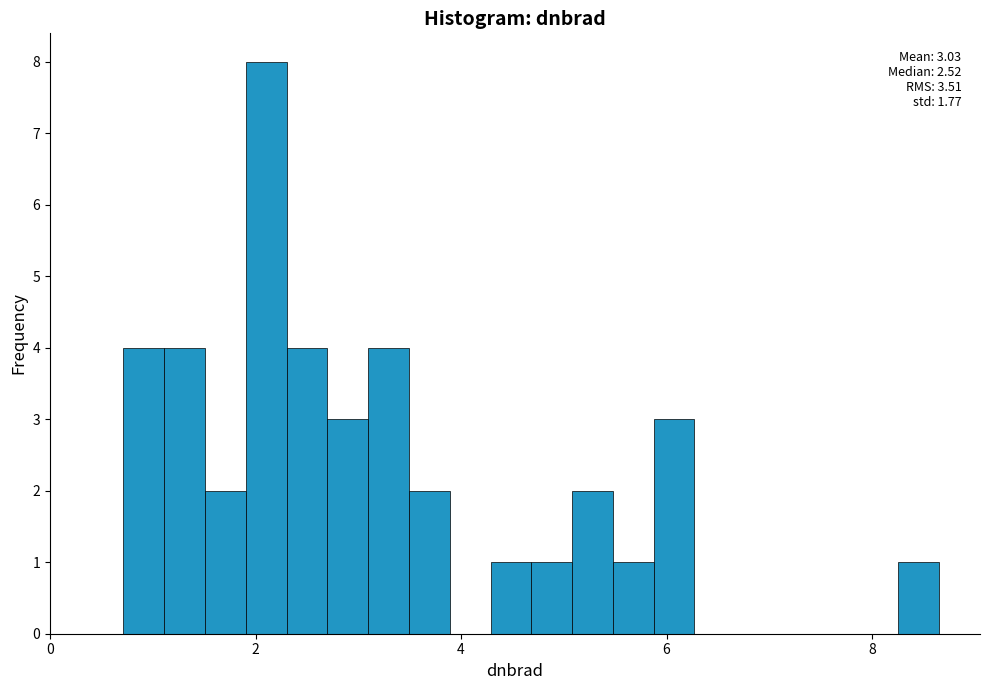

Read against the x-axis, roughly where is the centre of the tallest bar?

2.2